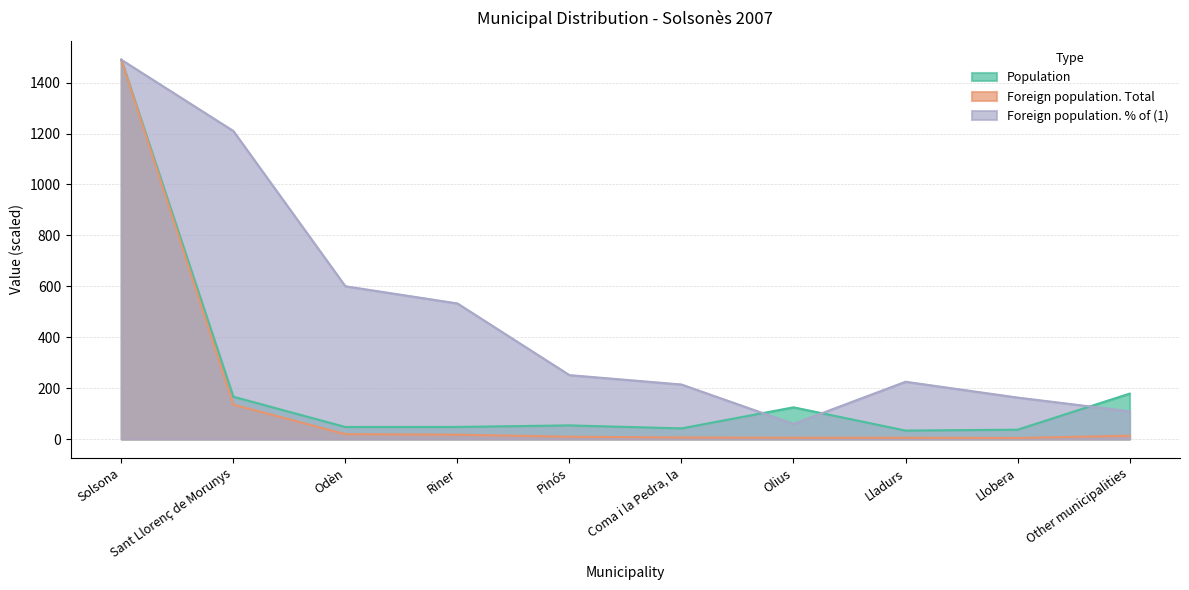

What is the difference between the maximum and second lowest values in the Foreign population. % of (1) series?

1381.1